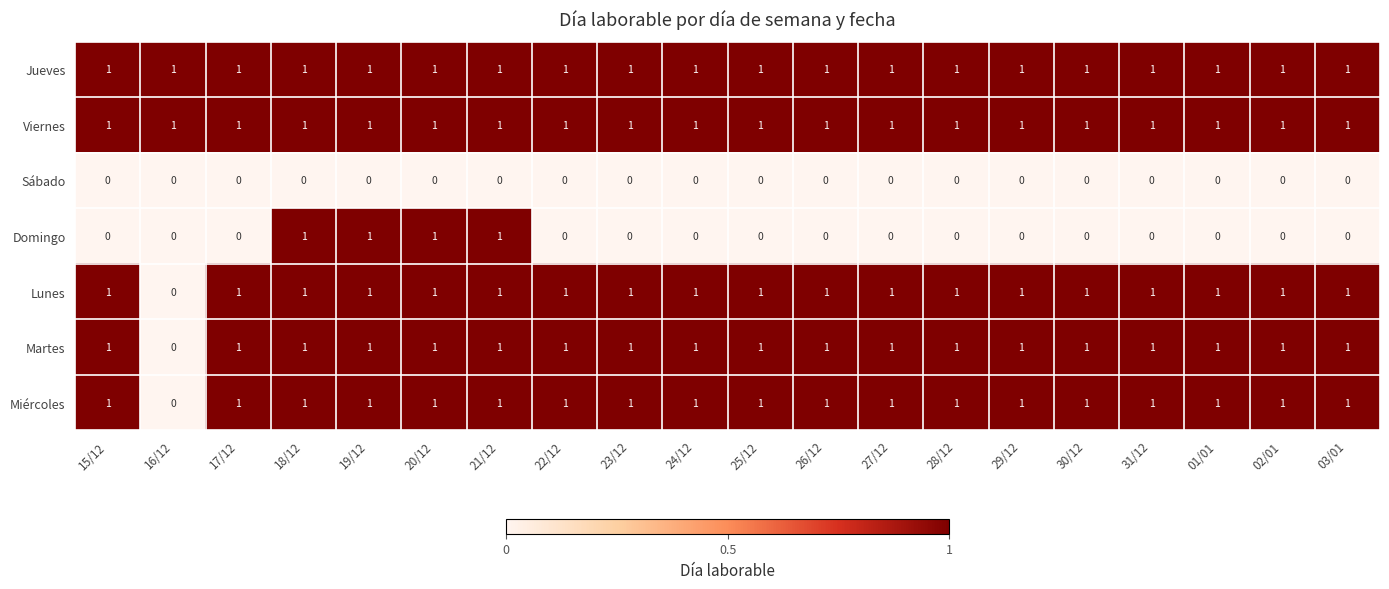

The Miércoles series shows 2 at 24/12. True or false?

False